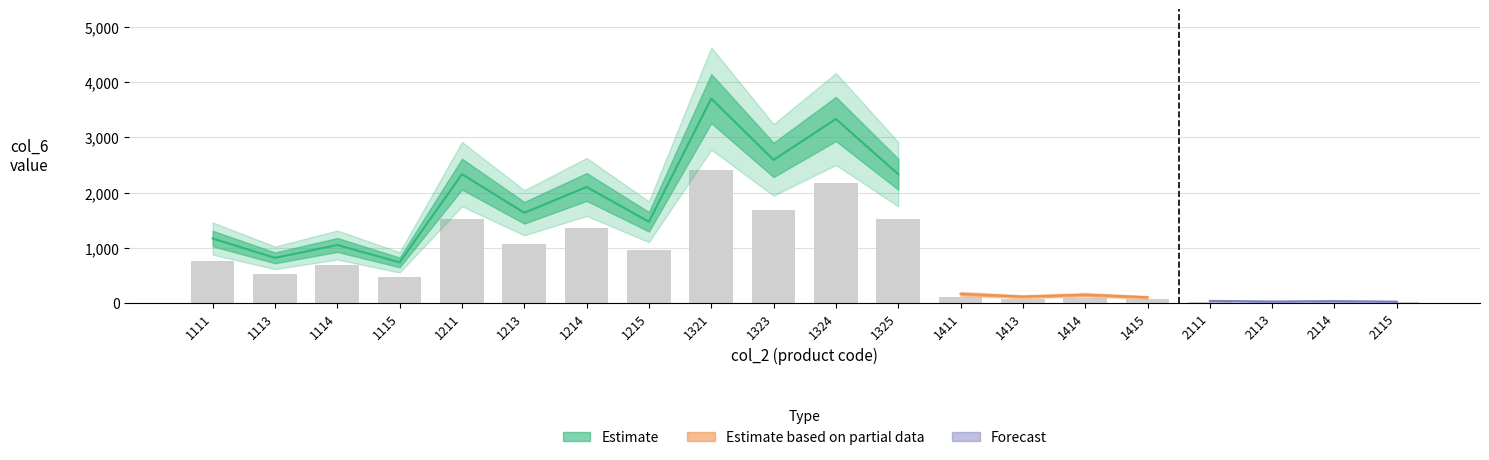

At how many categories does at least one series exceed 1406?

8